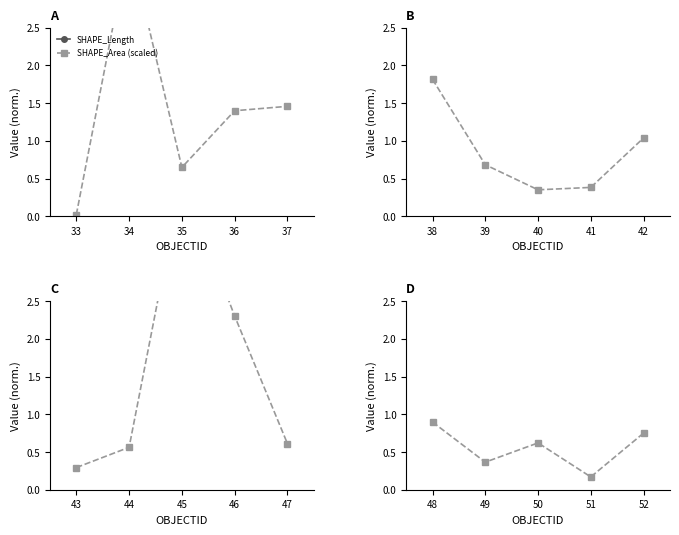

What is the approximate value of SHAPE_Length at 50?

1452.0